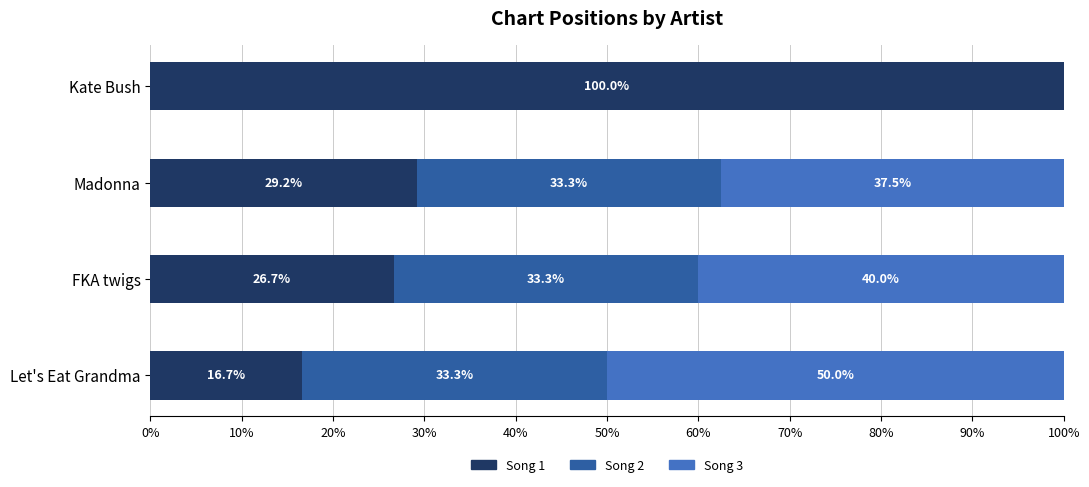

What is the maximum value for Song 1?

100.0